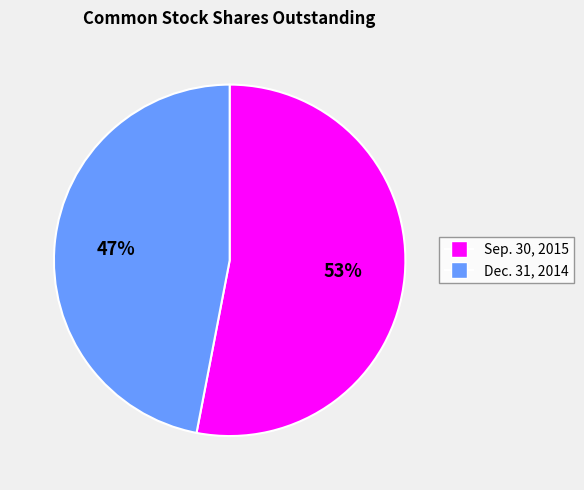

Does Dec. 31, 2014 account for over 50% of the chart?

No